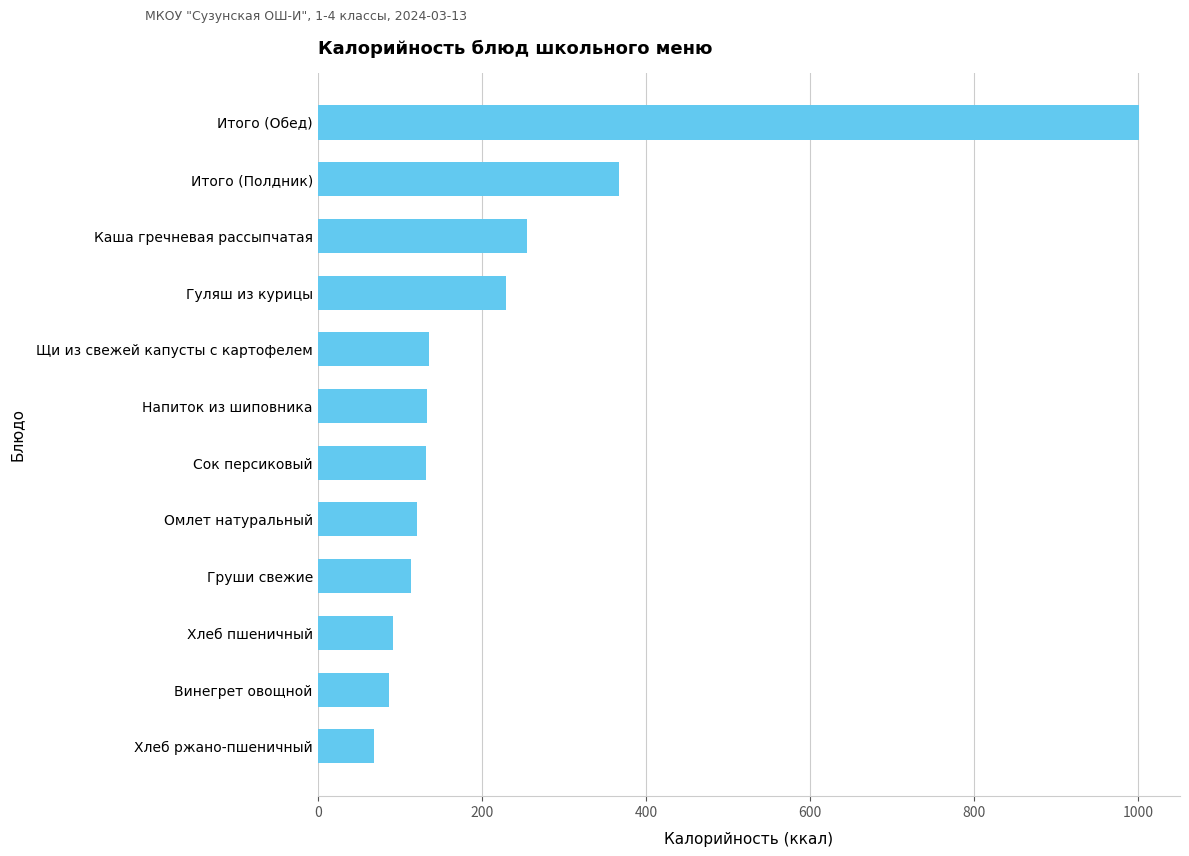

What is the approximate value at Омлет натуральный?

121